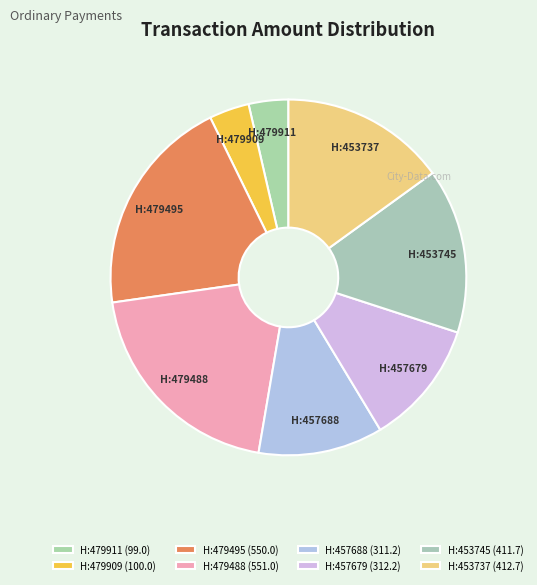

Which slice is the smallest?

479911